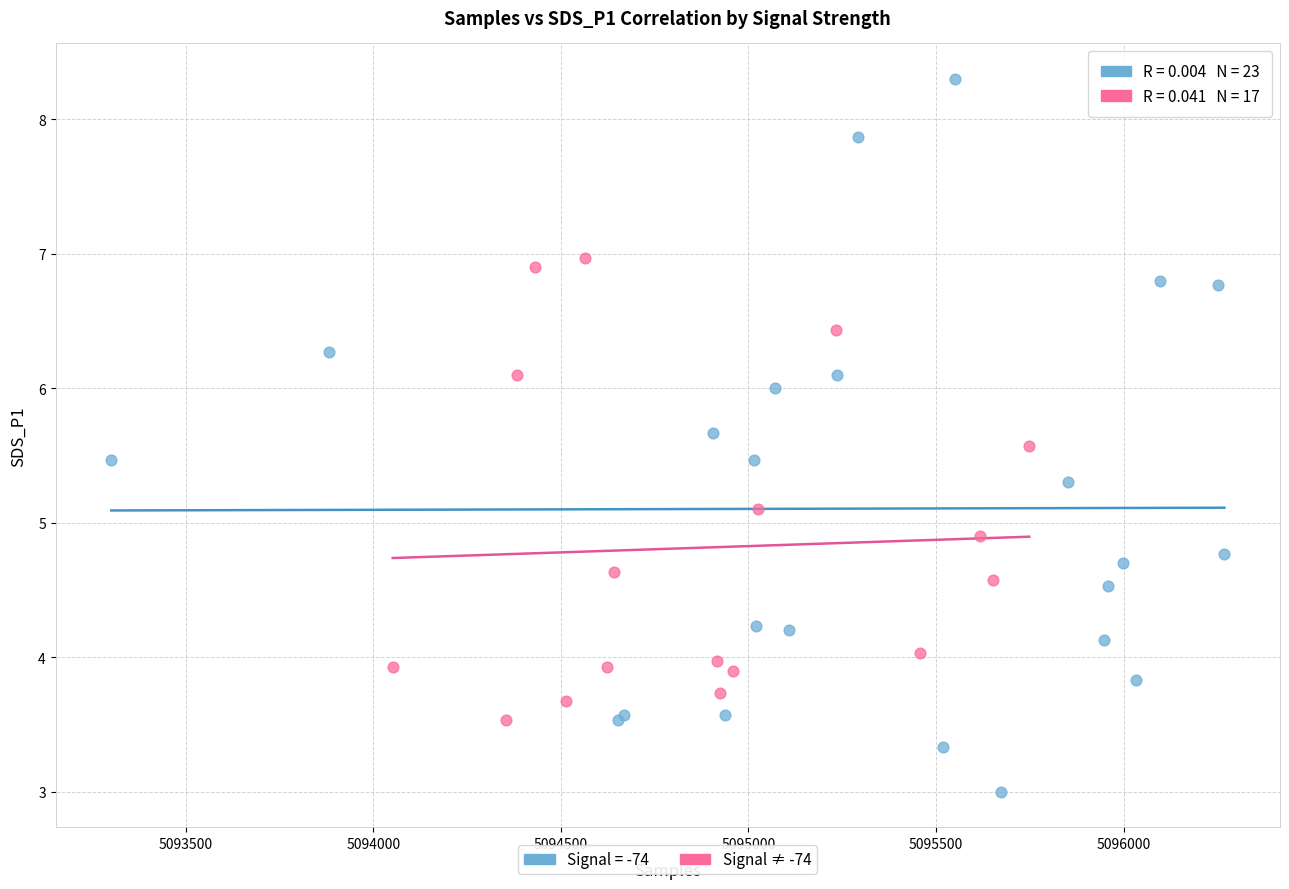

Which series has the largest Y range (max minus min)?

Signal = -74